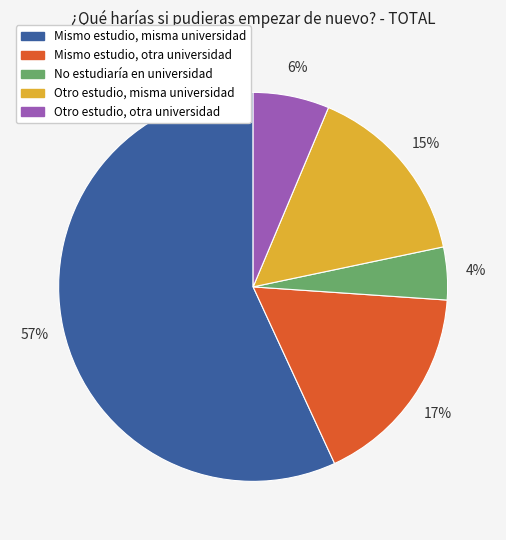

To the nearest percent, what is the combined percentage of Otro estudio, otra universidad and Mismo estudio, otra universidad?

23%